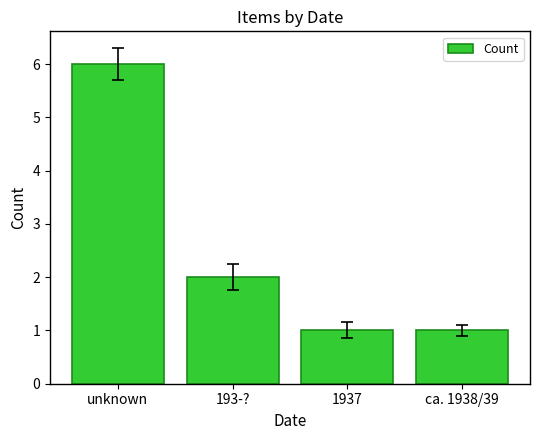

At which category does the chart reach its peak across all series?

unknown